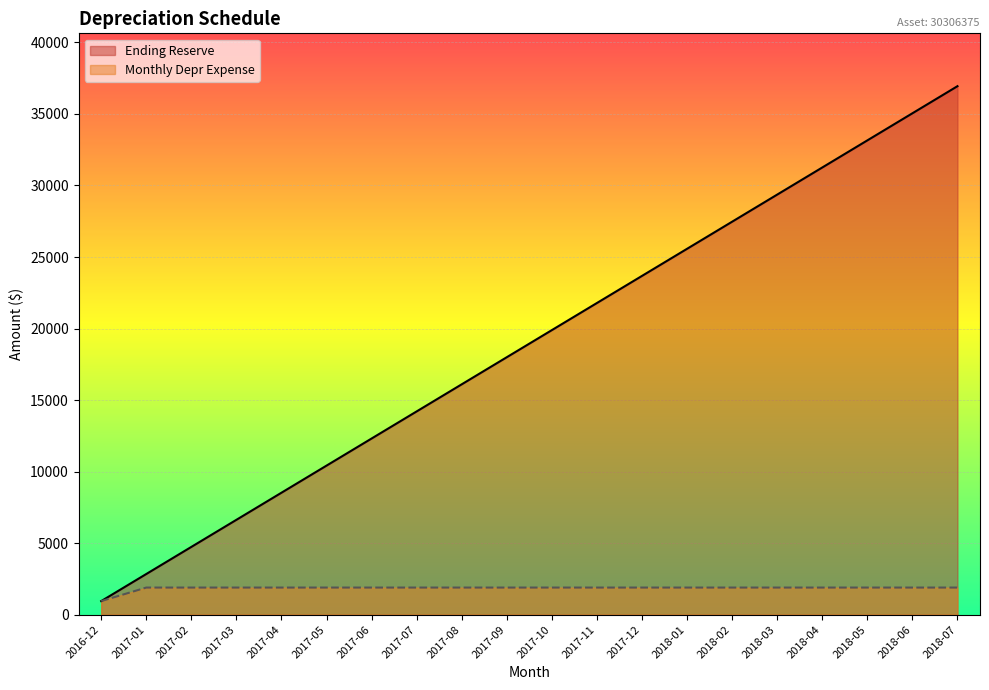

Reading left to right, transcribe all the data shown in this chart.

Ending Reserve: 2016-12=947.2	2017-01=2841.6	2017-02=4736.1	2017-03=6630.5	2017-04=8524.9	2017-05=10419.4	2017-06=12313.8	2017-07=14208.2	2017-08=16102.7	2017-09=17997.1	2017-10=19891.5	2017-11=21786.0	2017-12=23680.4	2018-01=25574.8	2018-02=27469.3	2018-03=29363.7	2018-04=31258.1	2018-05=33152.6	2018-06=35047.0	2018-07=36941.4
Monthly Depr Expense: 2016-12=947.2	2017-01=1894.4	2017-02=1894.4	2017-03=1894.4	2017-04=1894.4	2017-05=1894.4	2017-06=1894.4	2017-07=1894.4	2017-08=1894.4	2017-09=1894.4	2017-10=1894.4	2017-11=1894.4	2017-12=1894.4	2018-01=1894.4	2018-02=1894.4	2018-03=1894.4	2018-04=1894.4	2018-05=1894.4	2018-06=1894.4	2018-07=1894.4